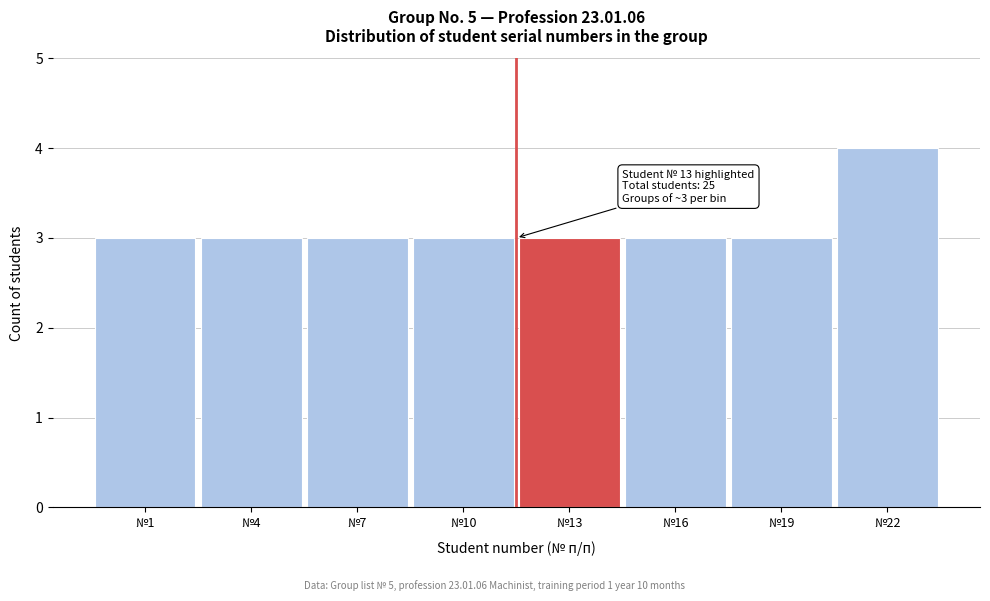

Reading right to left, extract all data points from this chart.

4	3	3	3	3	3	3	3